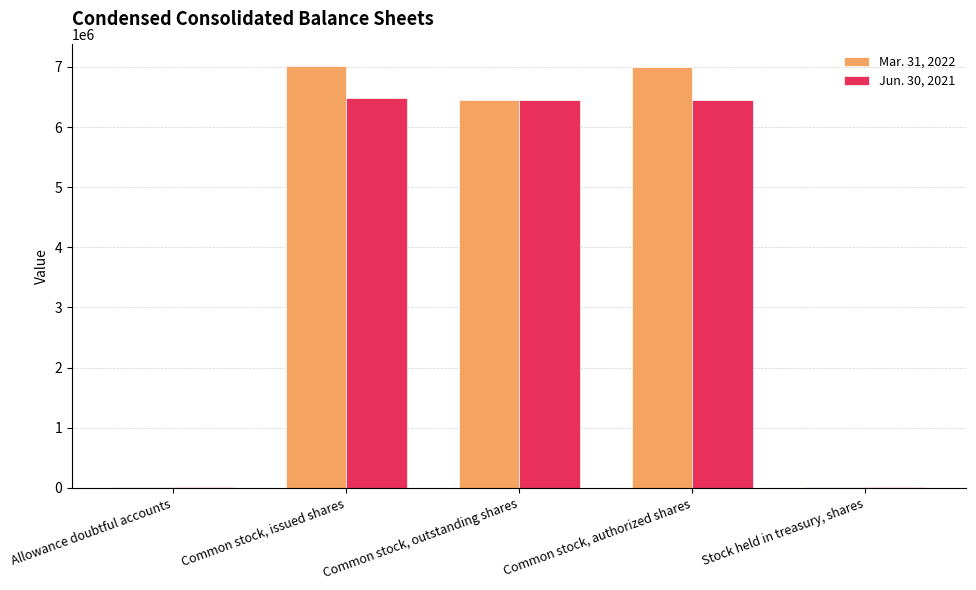

What is the maximum value shown in the chart?

7023401